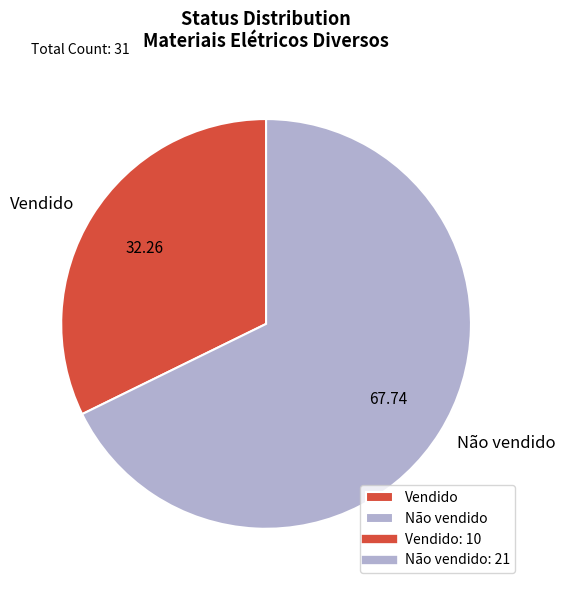

Is it true that Vendido is 25% of the pie?

False